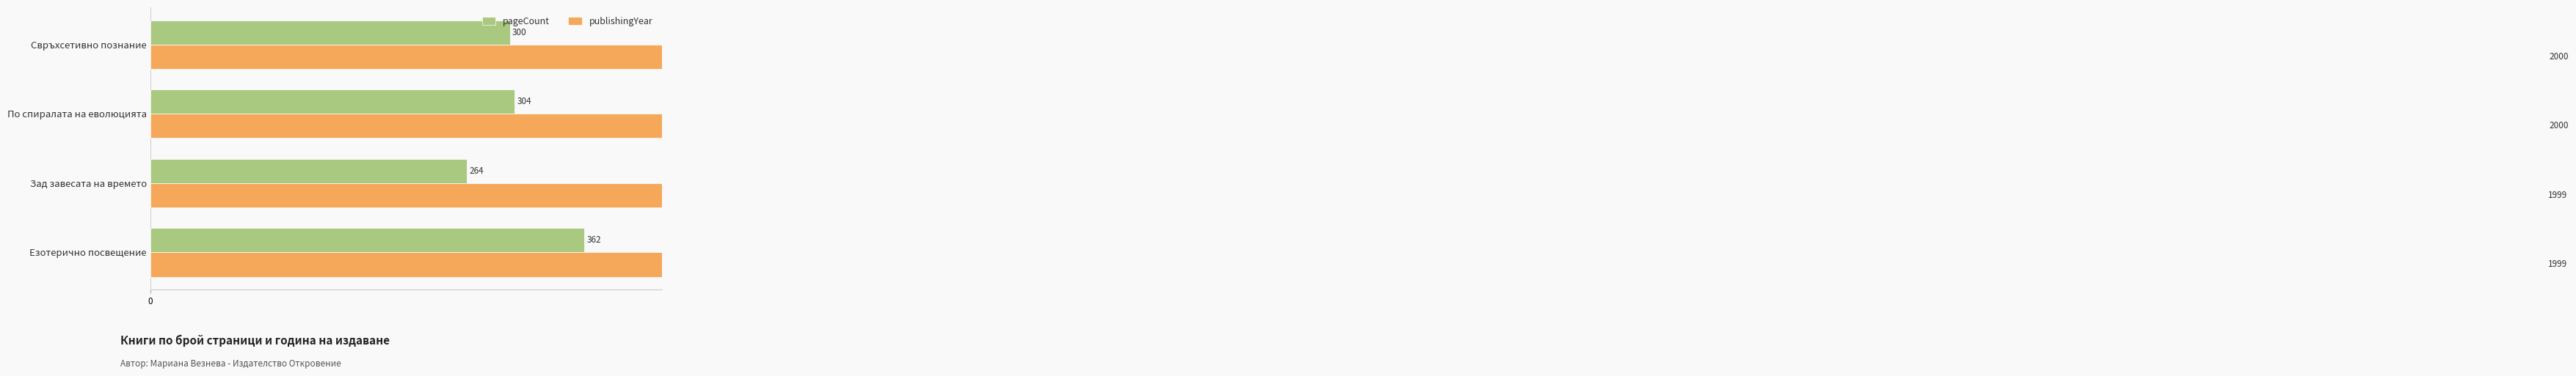

The pageCount series shows 174 at Свръхсетивно познание. True or false?

False